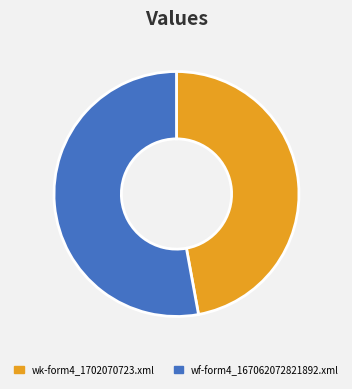

Does wk-form4_1702070723.xml account for over 50% of the chart?

No